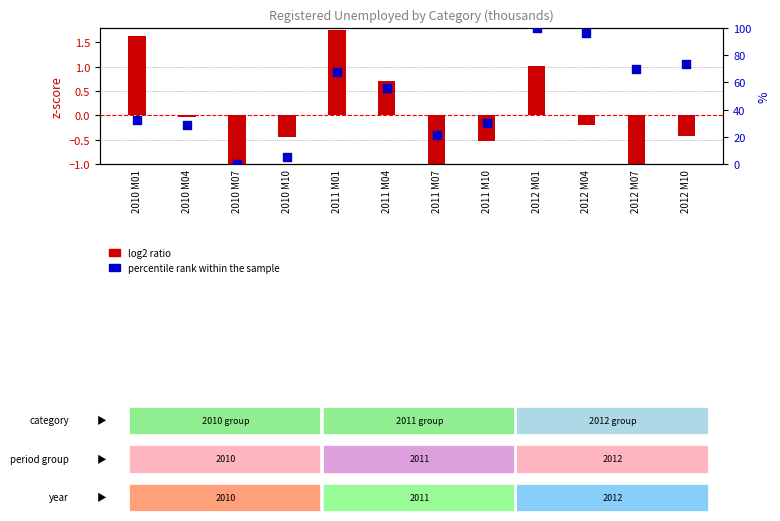

Which series contains the highest Y value?

percentile rank within the sample